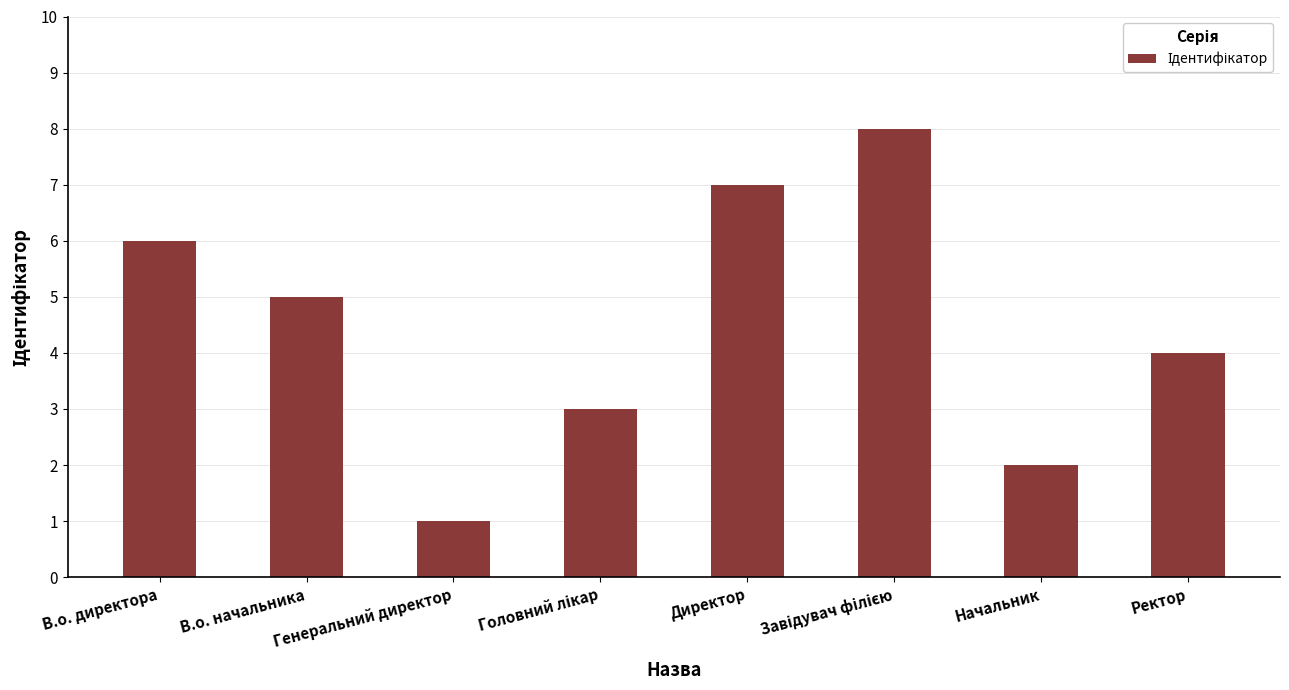

Between В.о. начальника and В.о. директора, which is larger?

В.о. директора